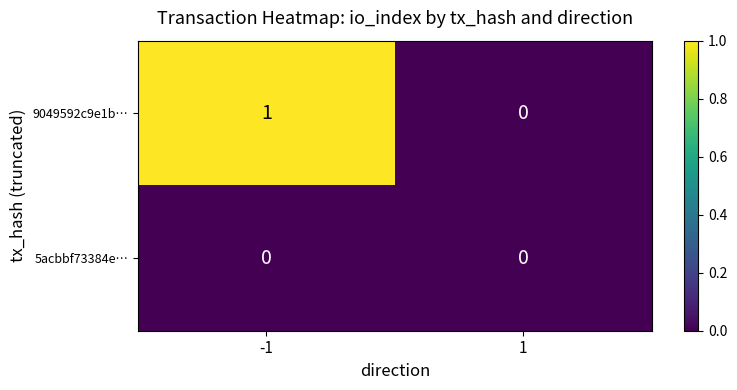

Which series has the widest spread of values?

9049592c9e1b…